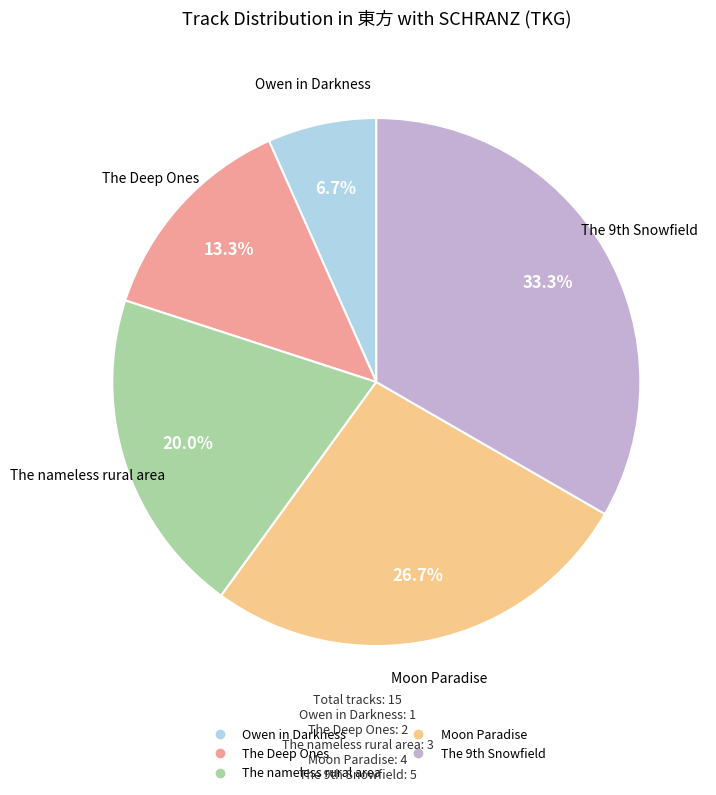

Rank the categories by value from highest to lowest.

The 9th Snowfield, Moon Paradise, The nameless rural area, The Deep Ones, Owen in Darkness